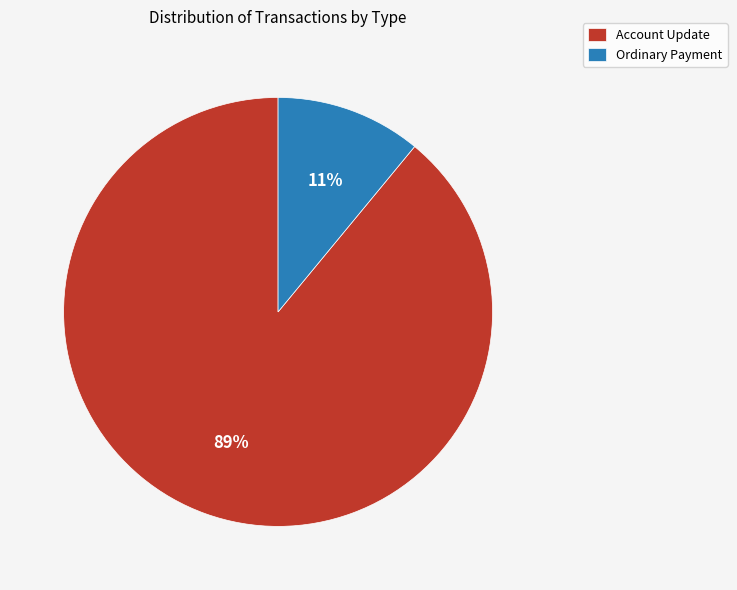

Does Account Update account for over 50% of the chart?

Yes